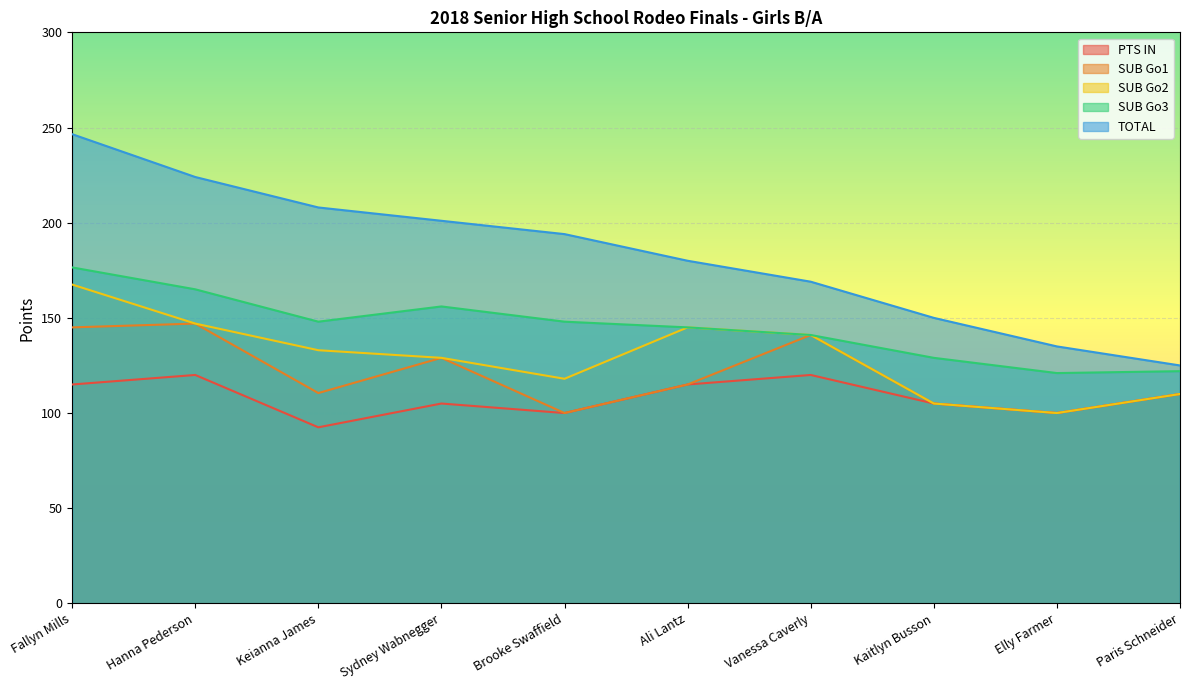

Which series changed the most between Fallyn Mills and Elly Farmer?

TOTAL